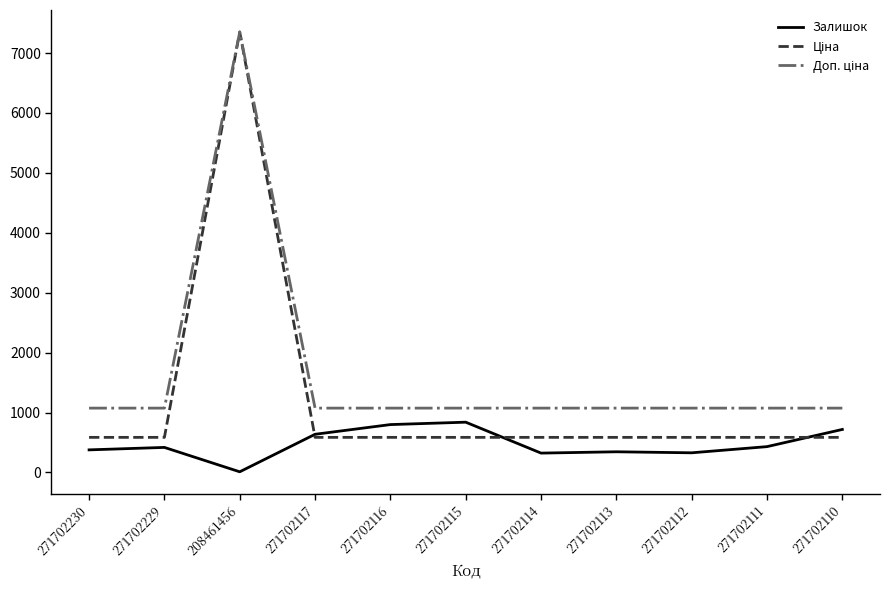

At which category is the sum across all series the highest?

208461456